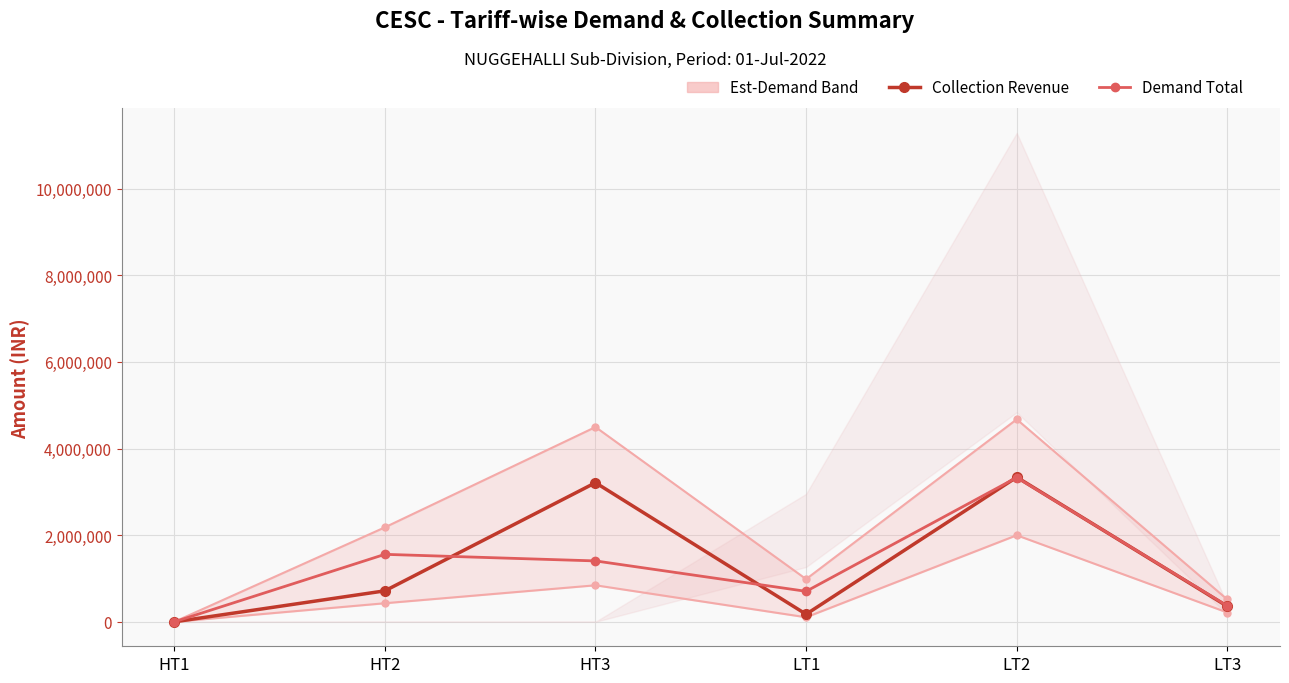

The Demand Total series shows 2405086.5 at HT3. True or false?

False